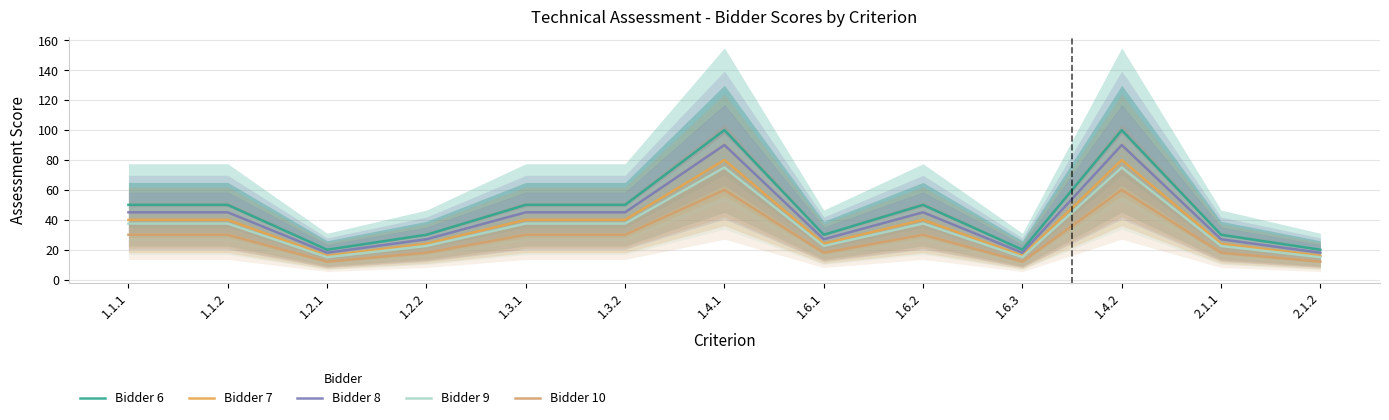

How many values in the Bidder 6 series exceed 50?

2